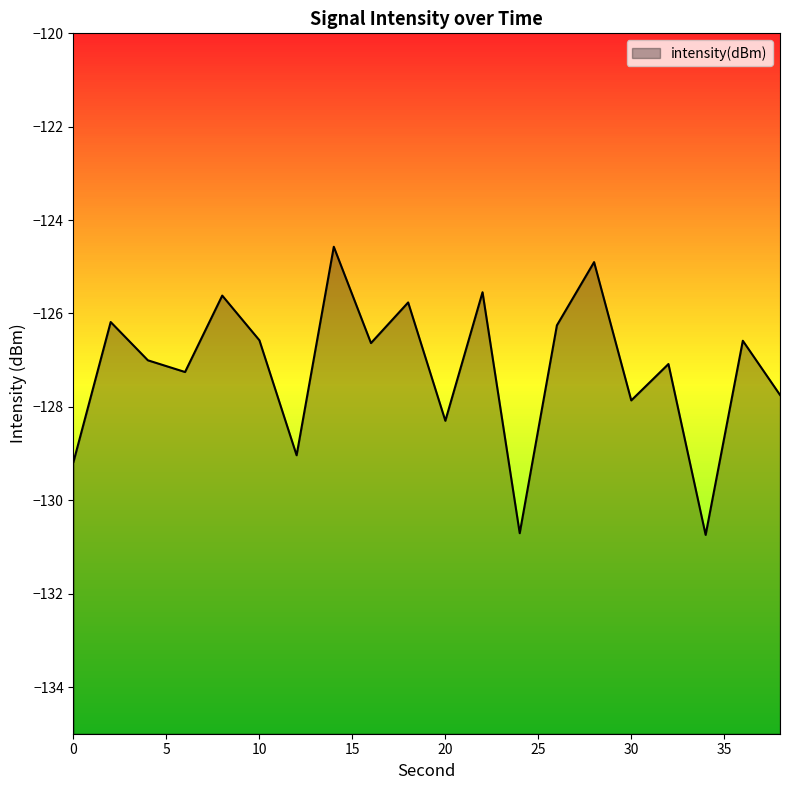

What is the greatest value displayed?

-124.6